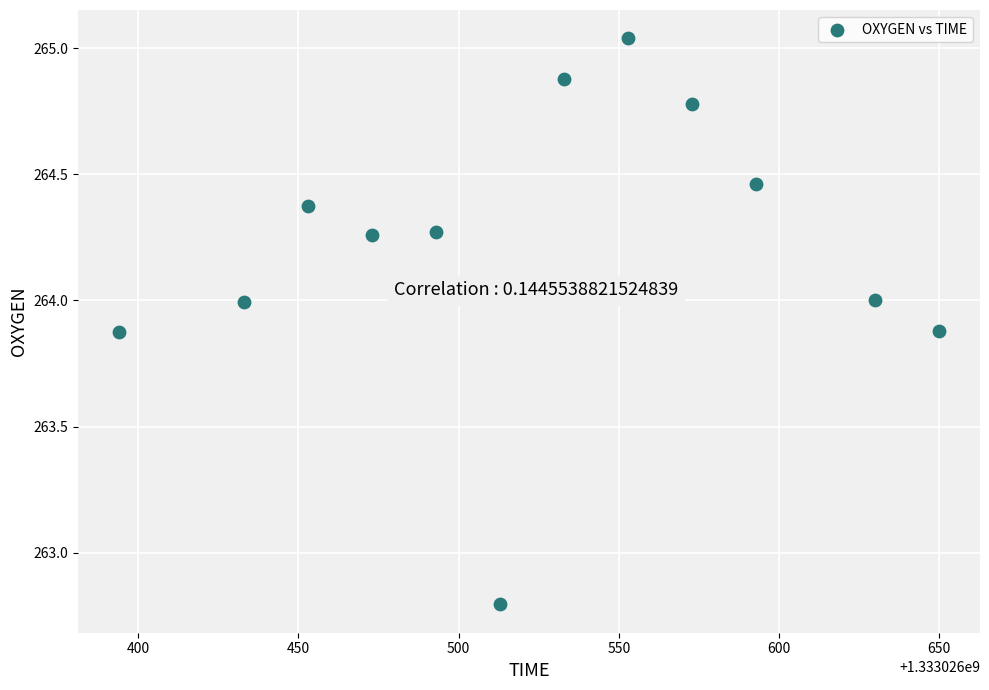

What is the range of Y values (max minus min)?

2.2